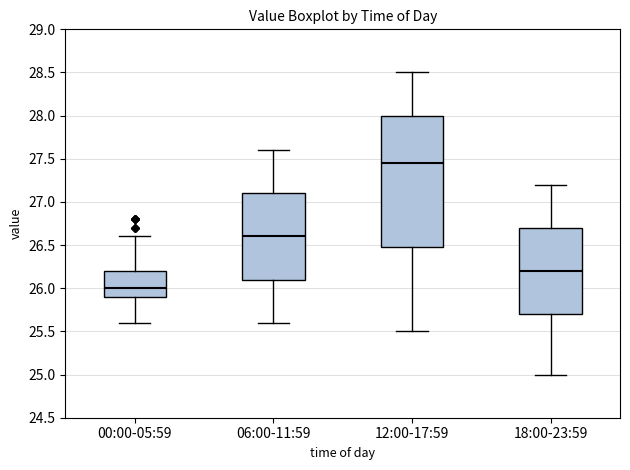

Reading left to right, read every box against the y-axis: the position of its median line, the range the box covers, and the ends of its whiskers. The values are not printed on the chart, so give them approximately, as read against the axis.

00:00-05:59: median 26.00, box 25.90 to 26.20, whiskers 25.60 to 26.60
06:00-11:59: median 26.60, box 26.10 to 27.10, whiskers 25.60 to 27.60
12:00-17:59: median 27.45, box 26.50 to 28.00, whiskers 25.50 to 28.50
18:00-23:59: median 26.20, box 25.70 to 26.70, whiskers 25.00 to 27.20